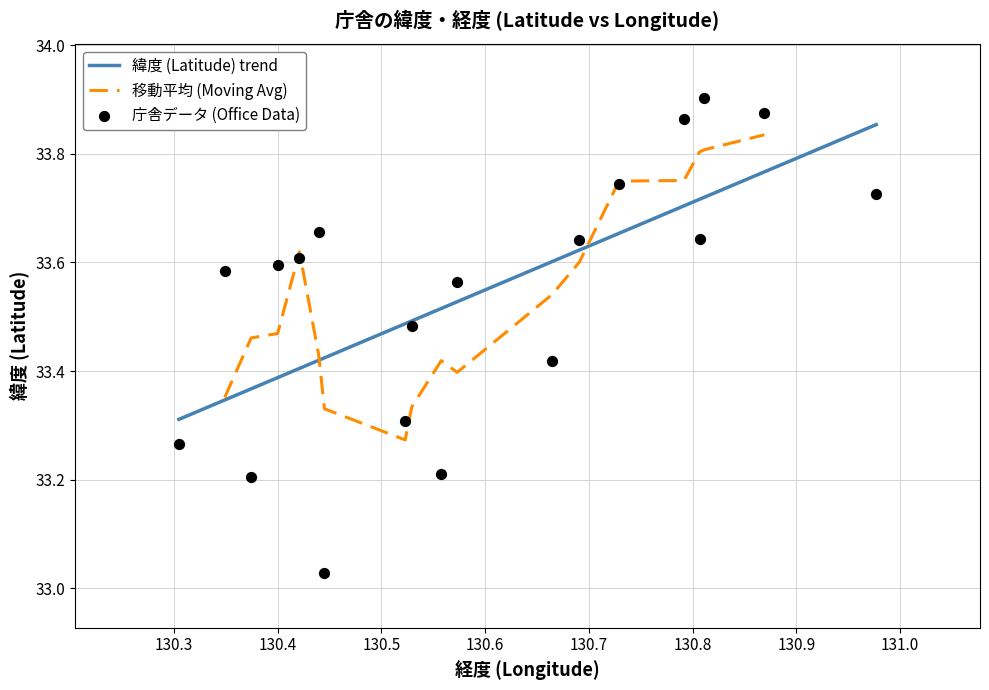

Which has a higher value, 八幡 or 小倉?

小倉